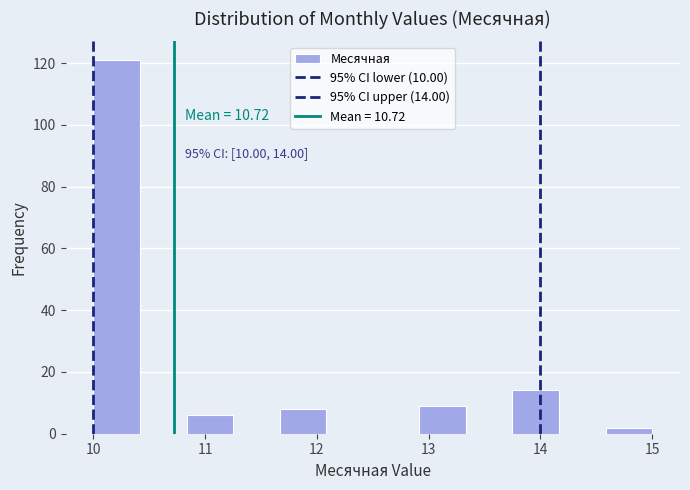

Which range on the x-axis has the tallest bar?

10.0 to 10.4